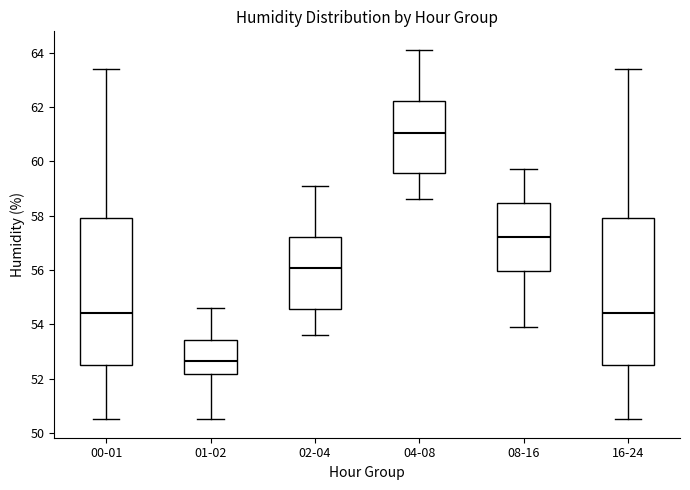

Reading left to right, transcribe this box plot: for each box, give where its median line is, the range the box spans, and where its two whiskers end, as read against the y-axis. The values are not printed on the chart, so give them approximately, as read against the axis.

00-01: median 54.4, box 52.6 to 58.0, whiskers 50.6 to 63.4
01-02: median 52.6, box 52.2 to 53.4, whiskers 50.6 to 54.6
02-04: median 56.0, box 54.6 to 57.2, whiskers 53.6 to 59.2
04-08: median 61.0, box 59.6 to 62.2, whiskers 58.6 to 64.2
08-16: median 57.2, box 56.0 to 58.4, whiskers 54.0 to 59.8
16-24: median 54.4, box 52.6 to 58.0, whiskers 50.6 to 63.4